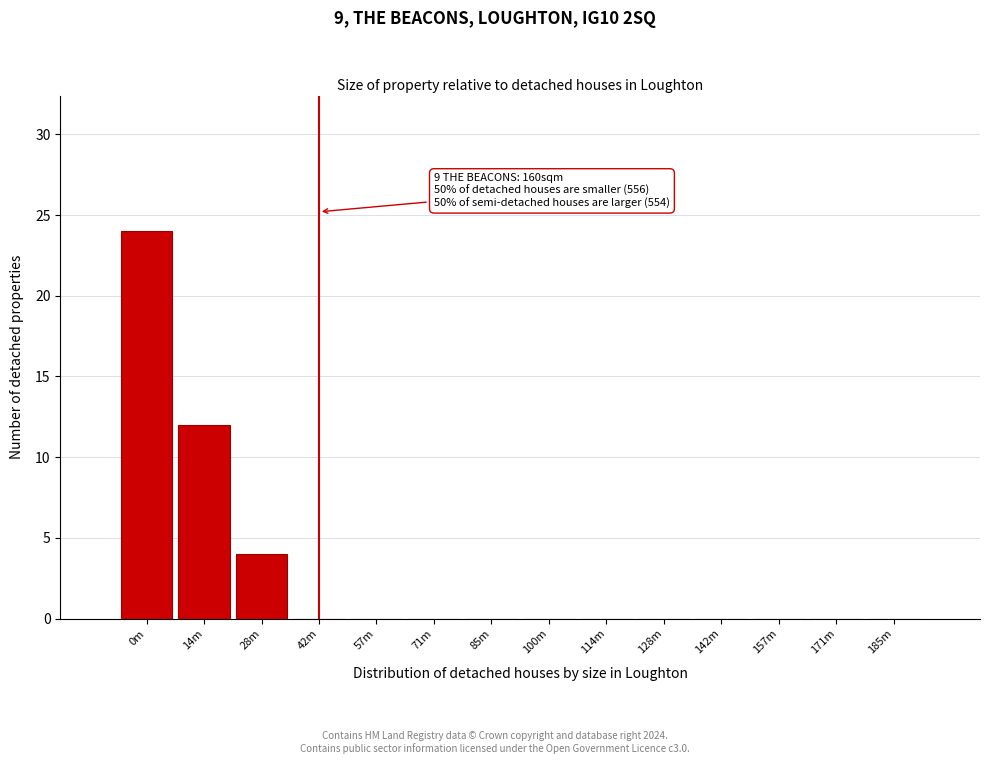

Reading left to right, extract all data points from this chart.

0m=24	14m=12	28m=4	42m=0	57m=0	71m=0	85m=0	100m=0	114m=0	128m=0	142m=0	157m=0	171m=0	185m=0